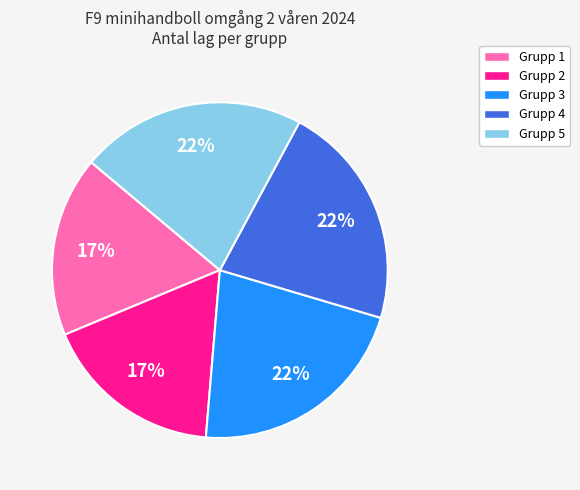

How many segments does this pie chart have?

5